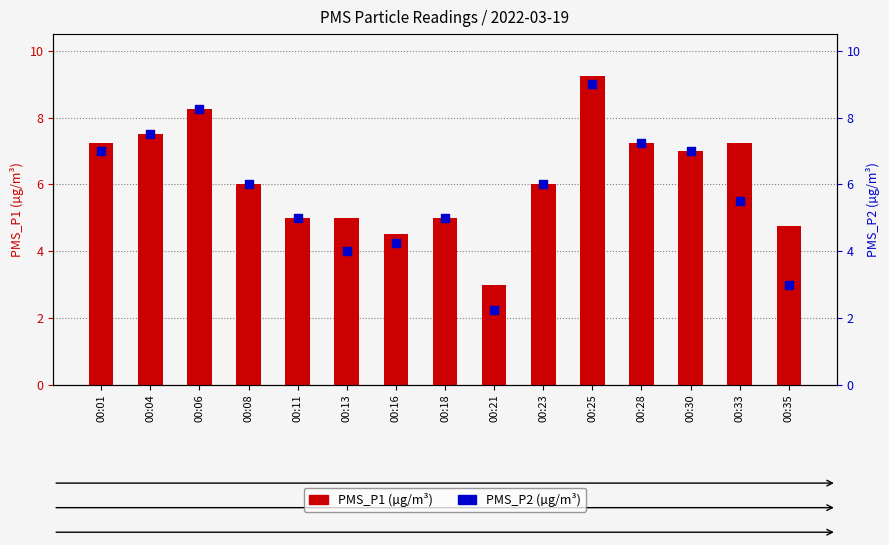

At how many categories does at least one series exceed 9?

1